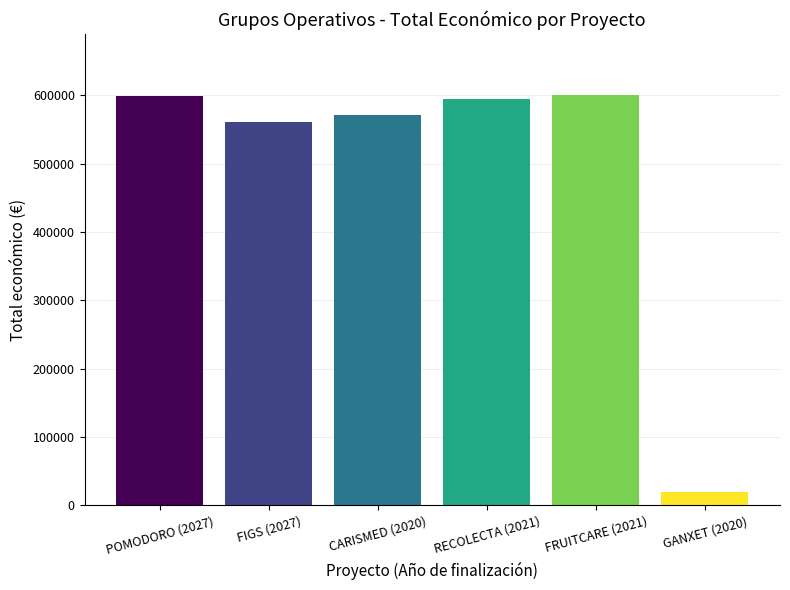

What is the minimum value shown in the chart?

18970